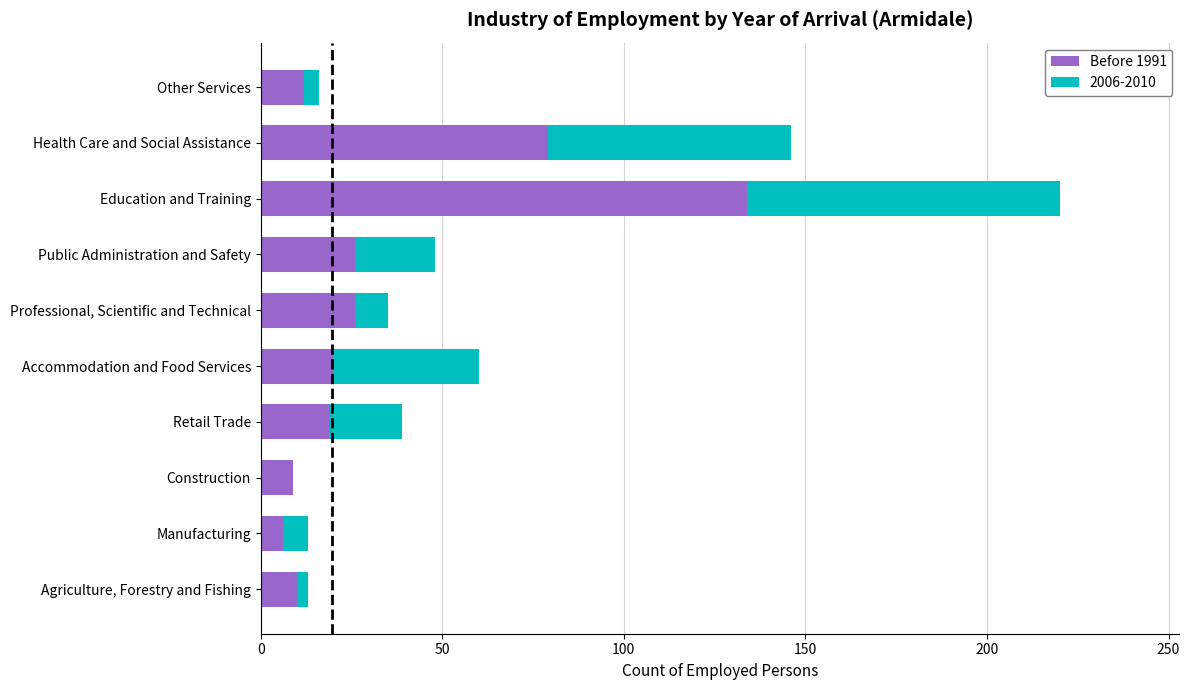

Which category has the highest value in the Before 1991 series?

Education and Training